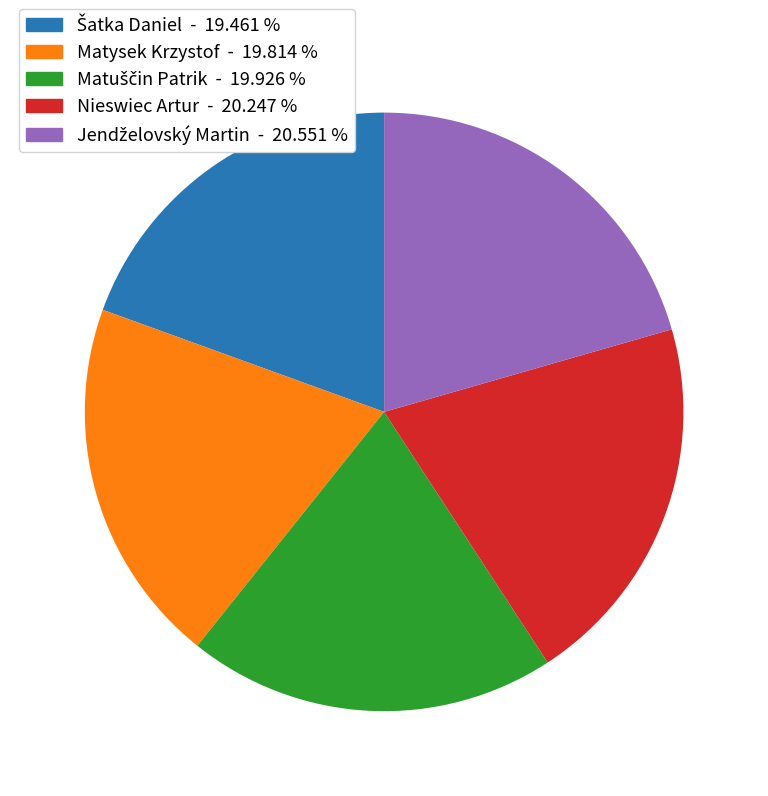

Is there any slice that represents more than half of the pie?

No